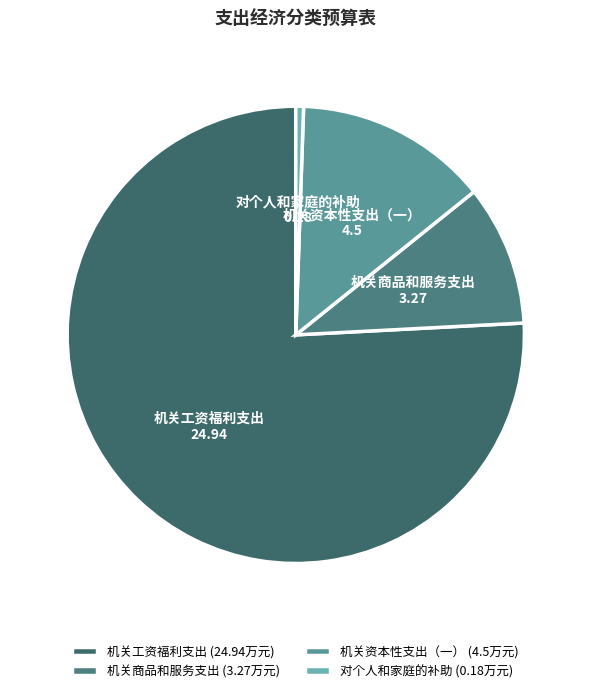

Is the sum of 机关商品和服务支出 and 机关资本性支出（一） greater than half?

No